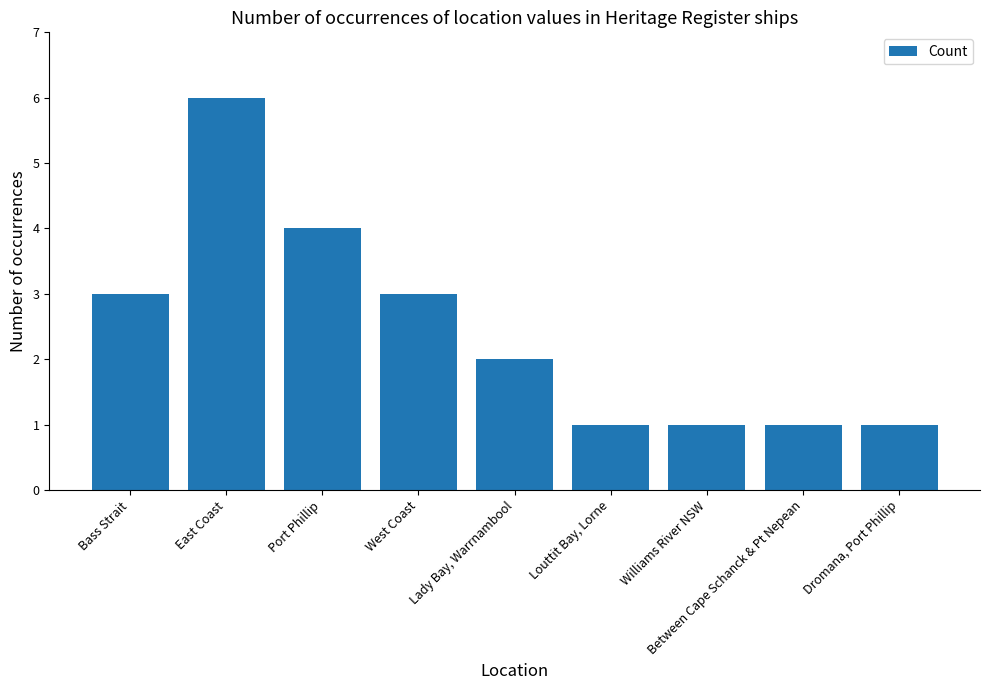

What is the difference between the maximum and minimum values?

5